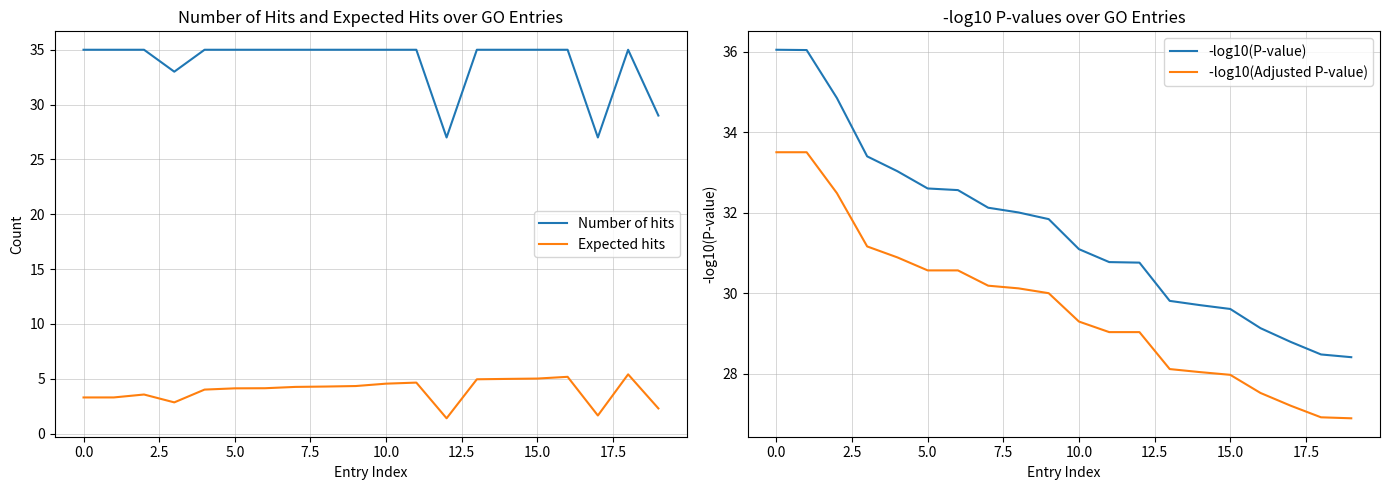

What is the total value across all series at 17?

84.6